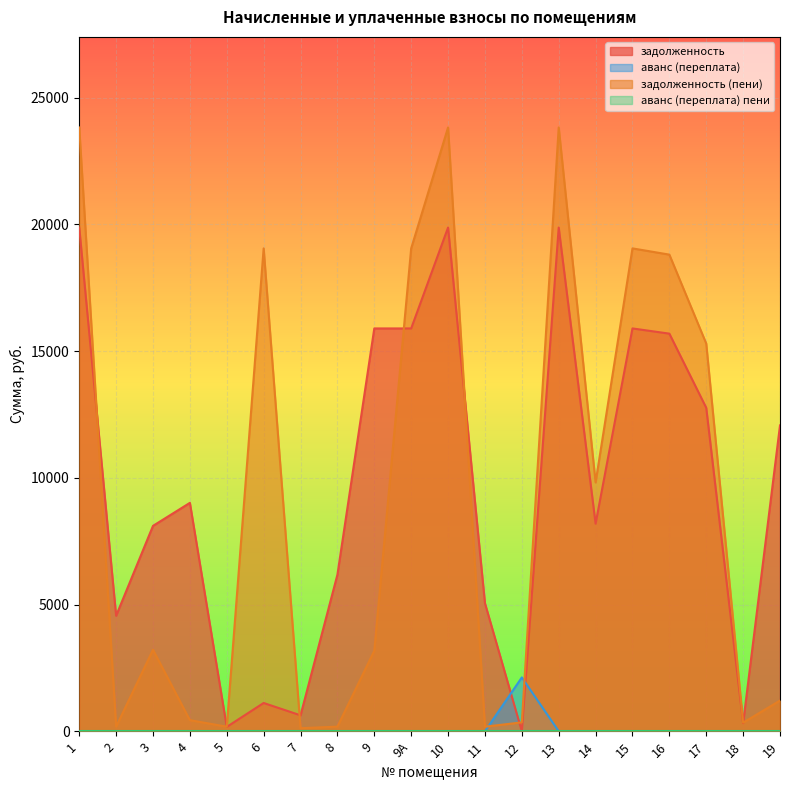

Does the chart display data point markers on the line(s)?

No